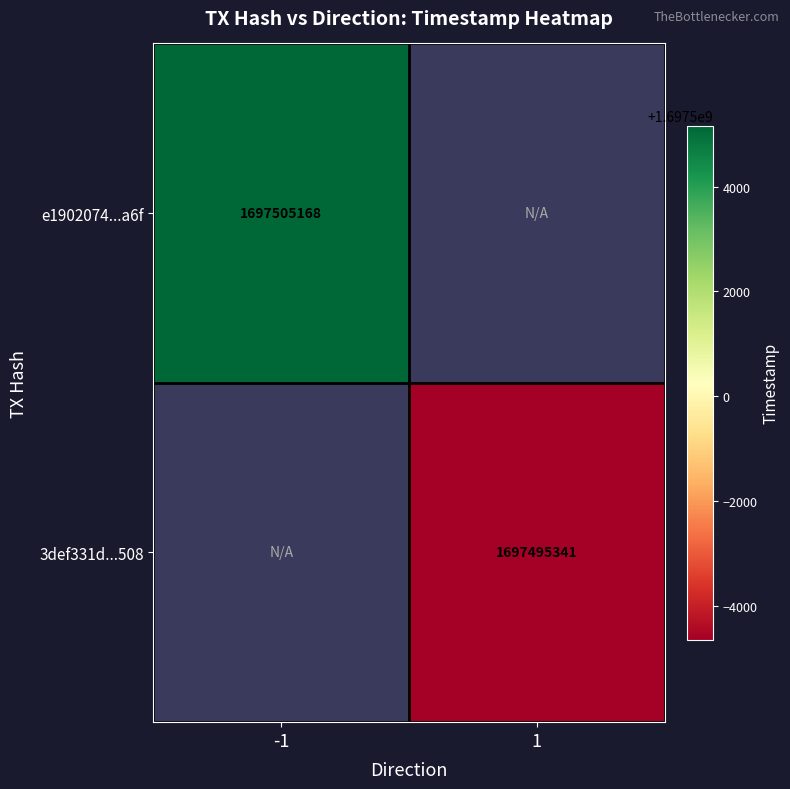

Is the value of 3def331d...508 at 1 greater than the value of e1902074...a6f at 1?

No